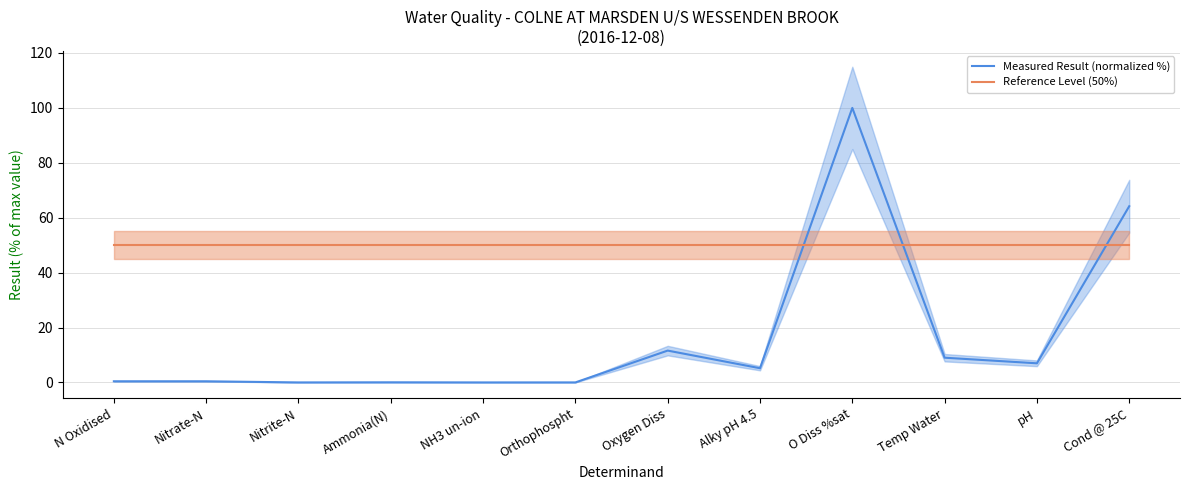

What position from the right is Alky pH 4.5?

5